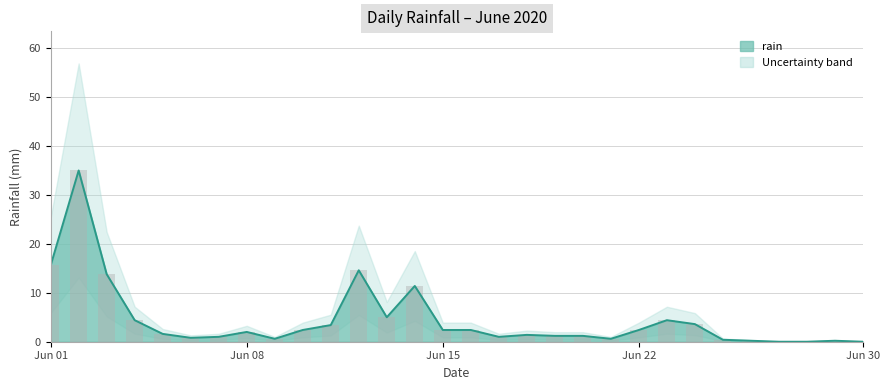

What is the greatest value displayed?

35.0